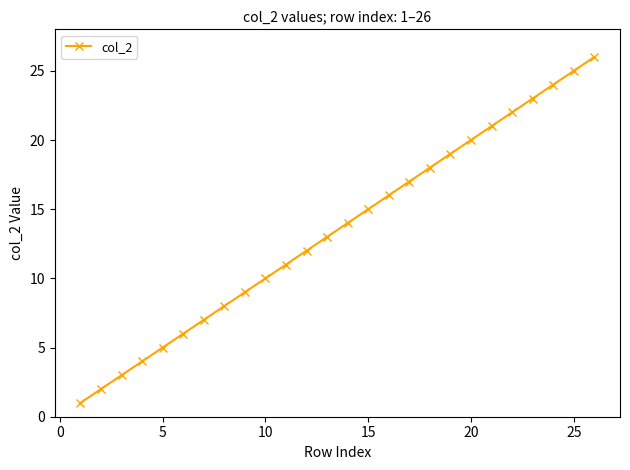

Does the chart have visible grid lines?

No